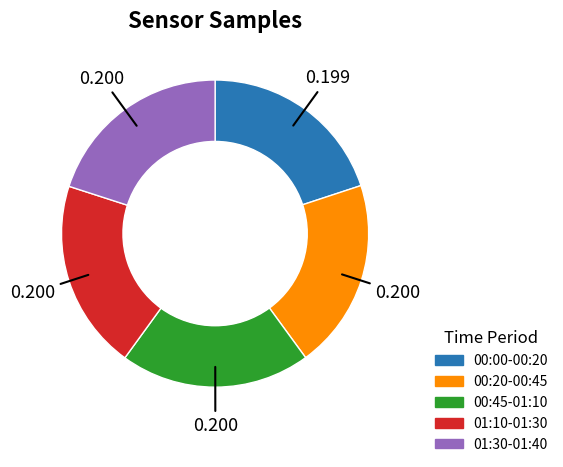

Do 00:20-00:45 and 01:10-01:30 together represent more than half of the pie?

No